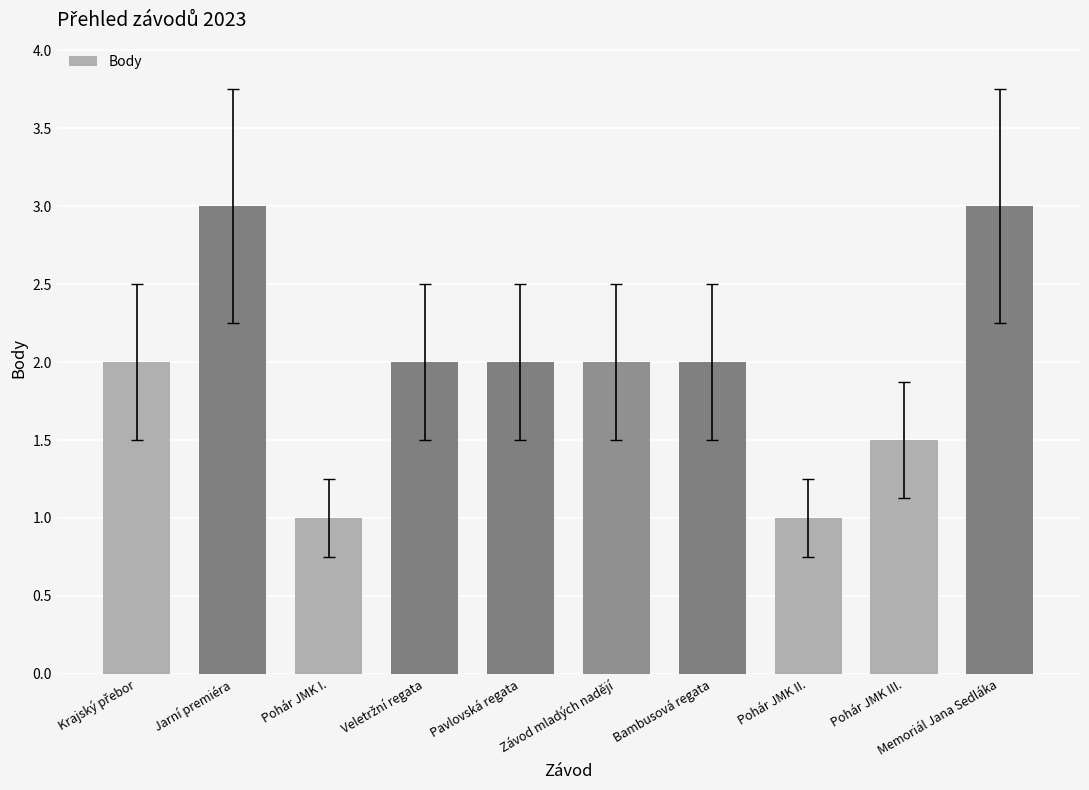

Reading right to left, transcribe all the data shown in this chart.

3.0	1.5	1.0	2.0	2.0	2.0	2.0	1.0	3.0	2.0